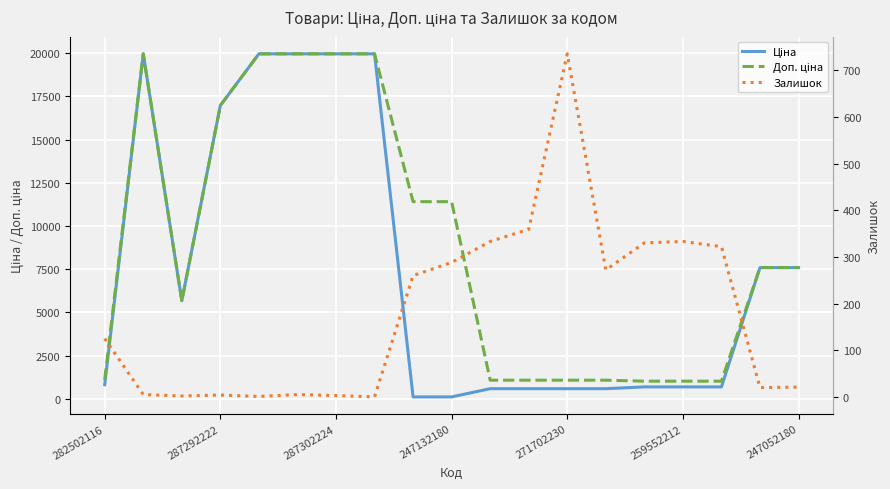

What is the value of the Доп. ціна point at the 10th from the left?

11410.0